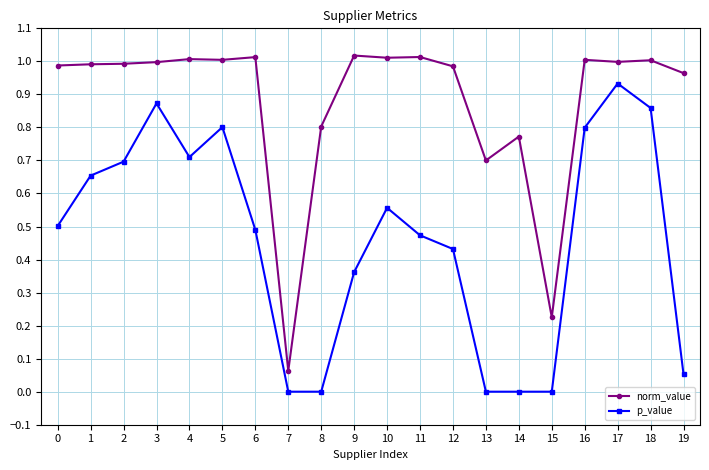

True or false: p_value has a value of 0.0 at 8.

True